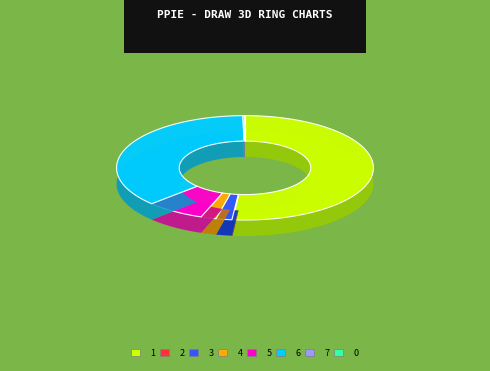

What percentage is the 1 slice, to the nearest percent?

52%